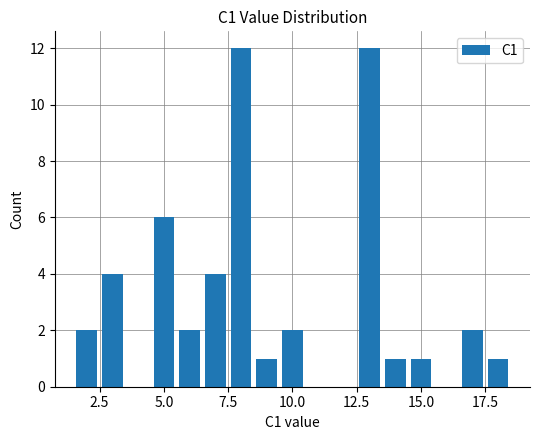

What is the minimum value shown in the chart?

1